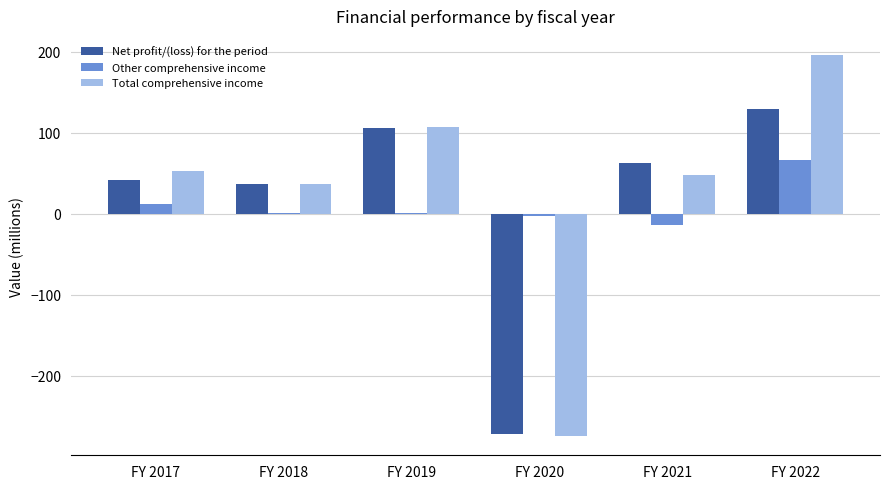

What is the greatest value displayed?

196.1